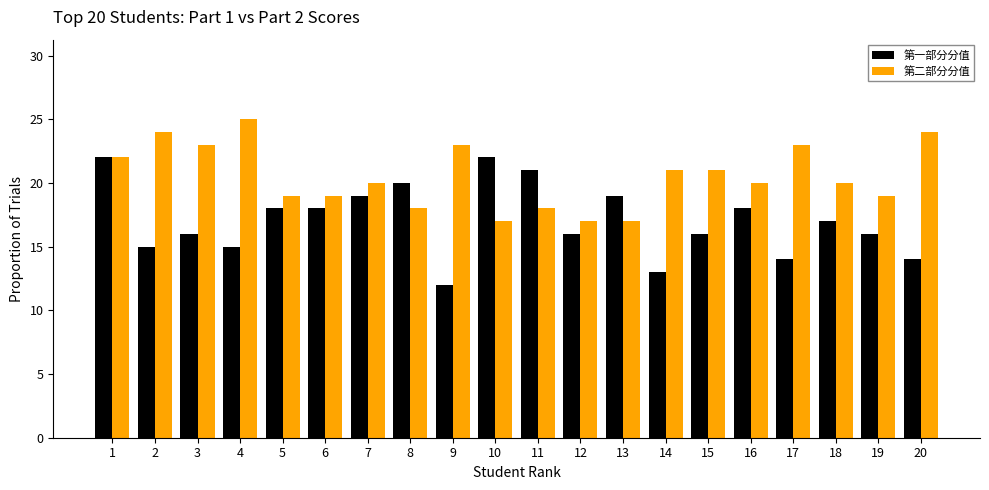

True or false: 第二部分分值 has a value of 17 at 12.

True